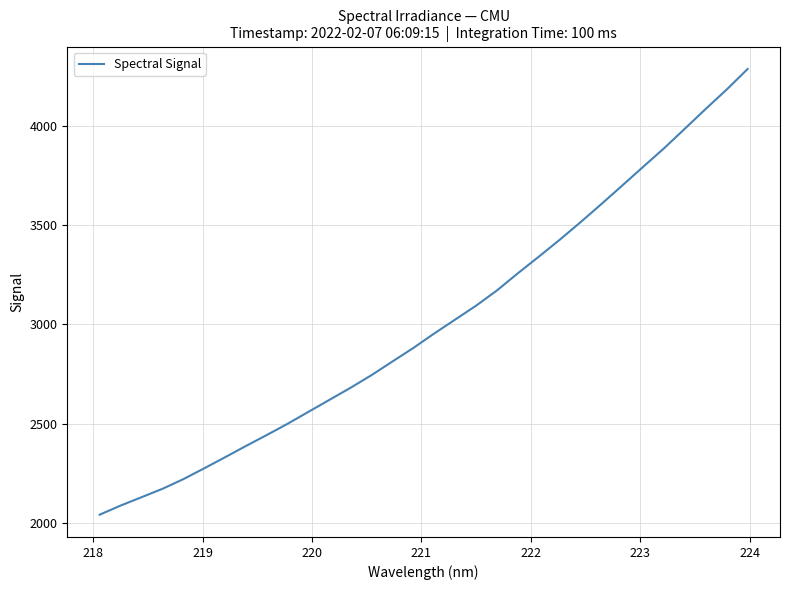

What is the maximum value shown in the chart?

4284.2